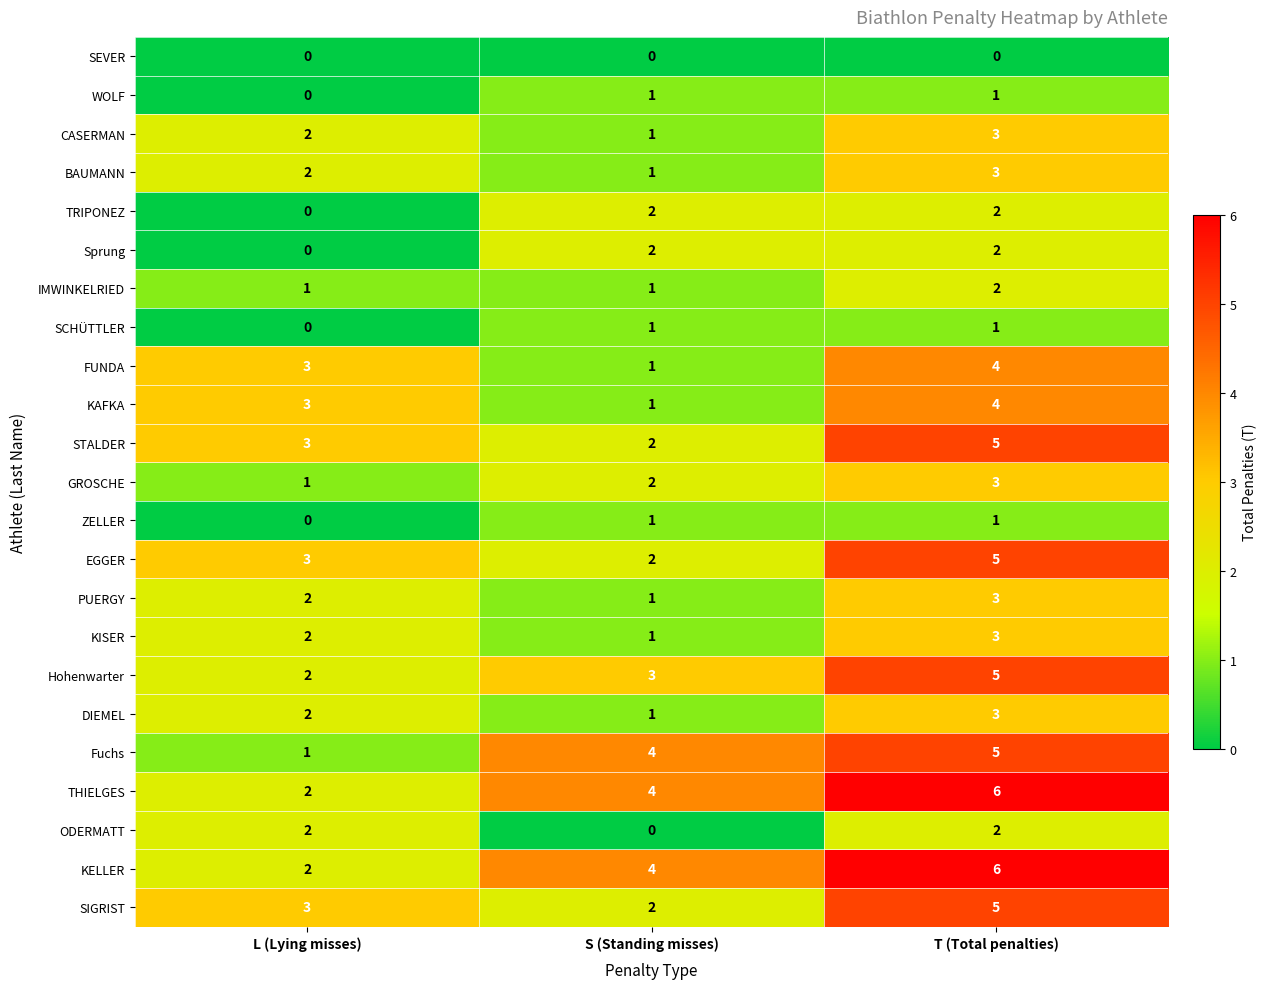

The STALDER series shows 2 at S (Standing misses). True or false?

True